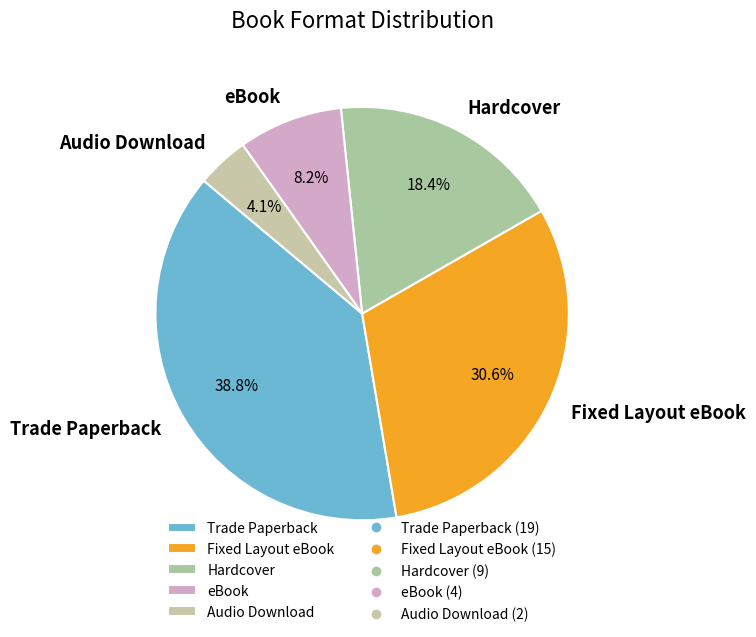

What percentage is the Trade Paperback slice, to the nearest percent?

39%